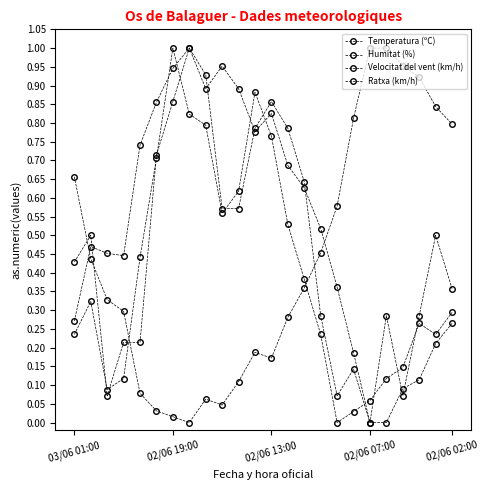

Rank the categories by Velocitat del vent (km/h) value from lowest to highest.

18, 02/06 13:00, 16, 20, 17, 02/06 07:00, 02/06 02:00, 15, 19, 21, 23, 03/06 01:00, 02/06 19:00, 22, 9, 10, 14, 5, 11, 13, 6, 12, 8, 7